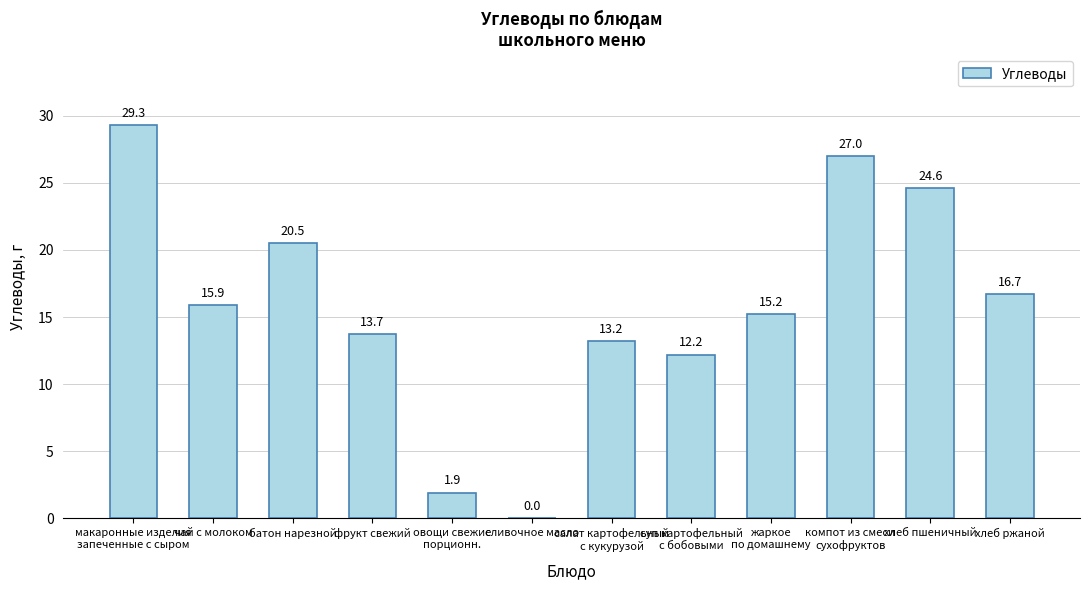

What is the sum of the values at чай с молоком and овощи свежие
порционн.?

17.8